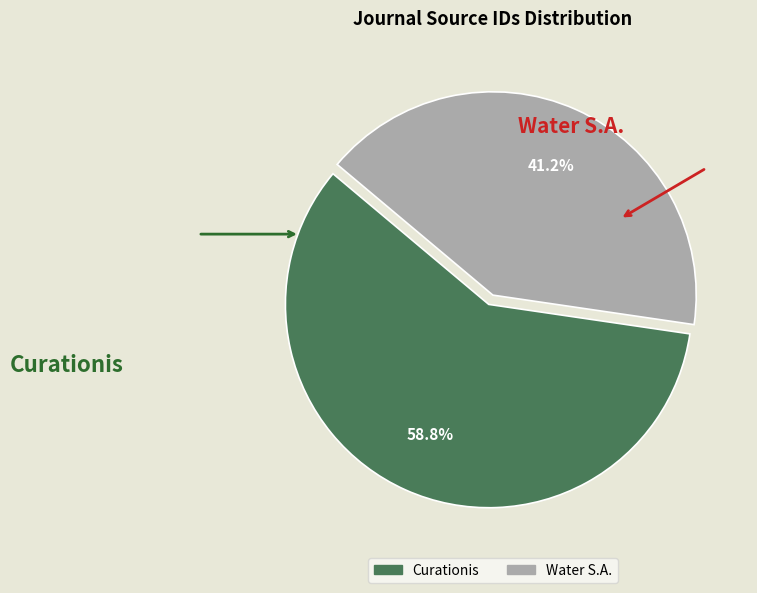

To the nearest percent, what is the difference between the Water S.A. and Curationis slice percentages?

18%